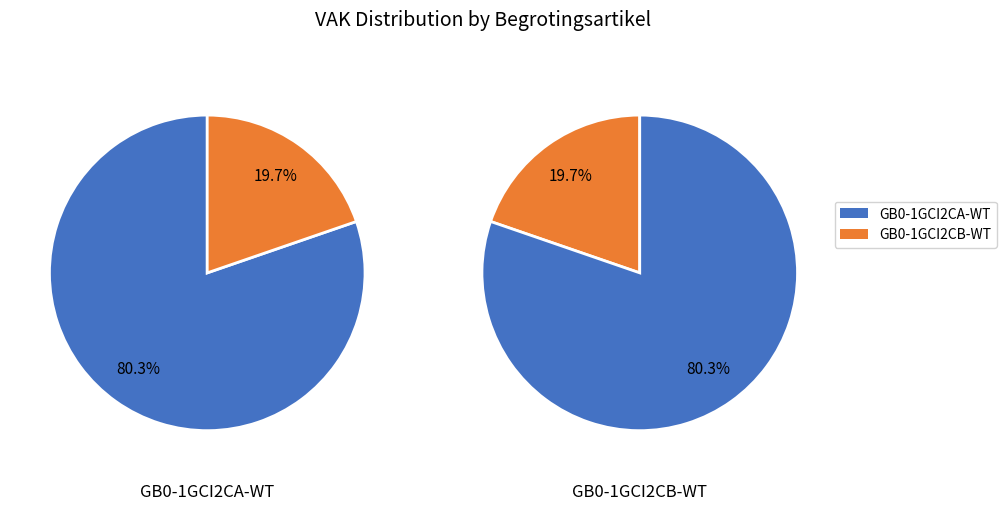

How many segments does this pie chart have?

2